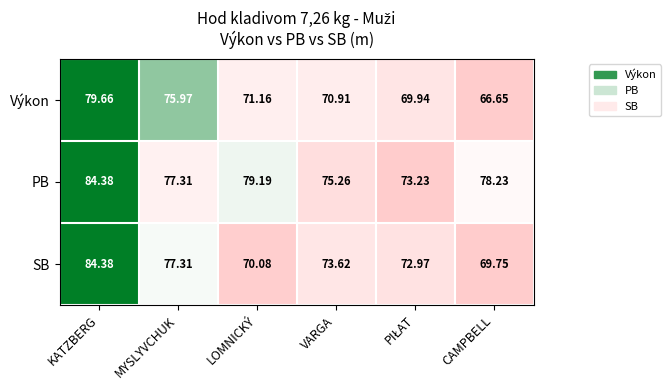

Is the value of PB at MYSLYVCHUK greater than the value of SB at VARGA?

Yes